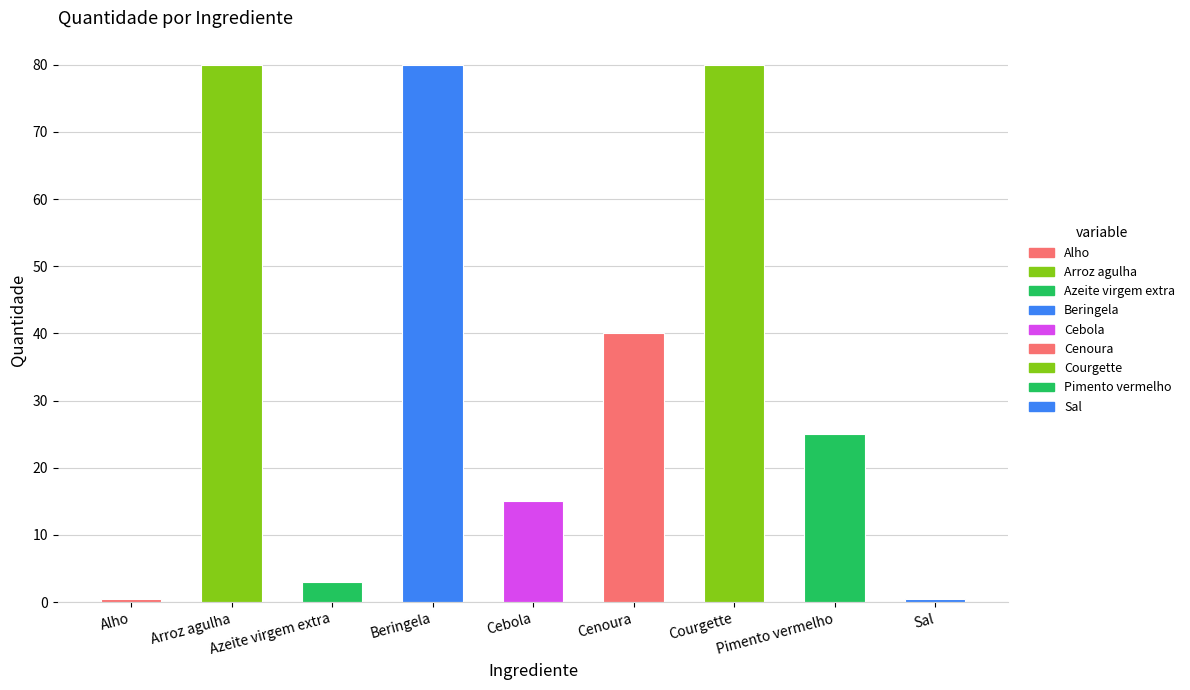

What is the maximum value shown in the chart?

80.0